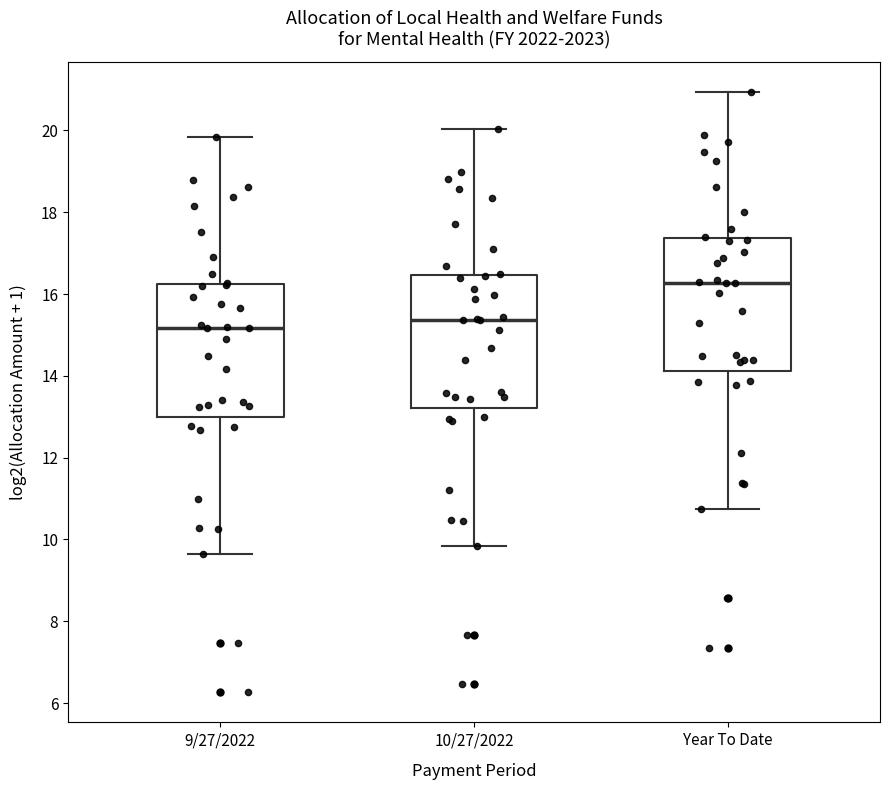

Which box's median line is the highest?

Year To Date